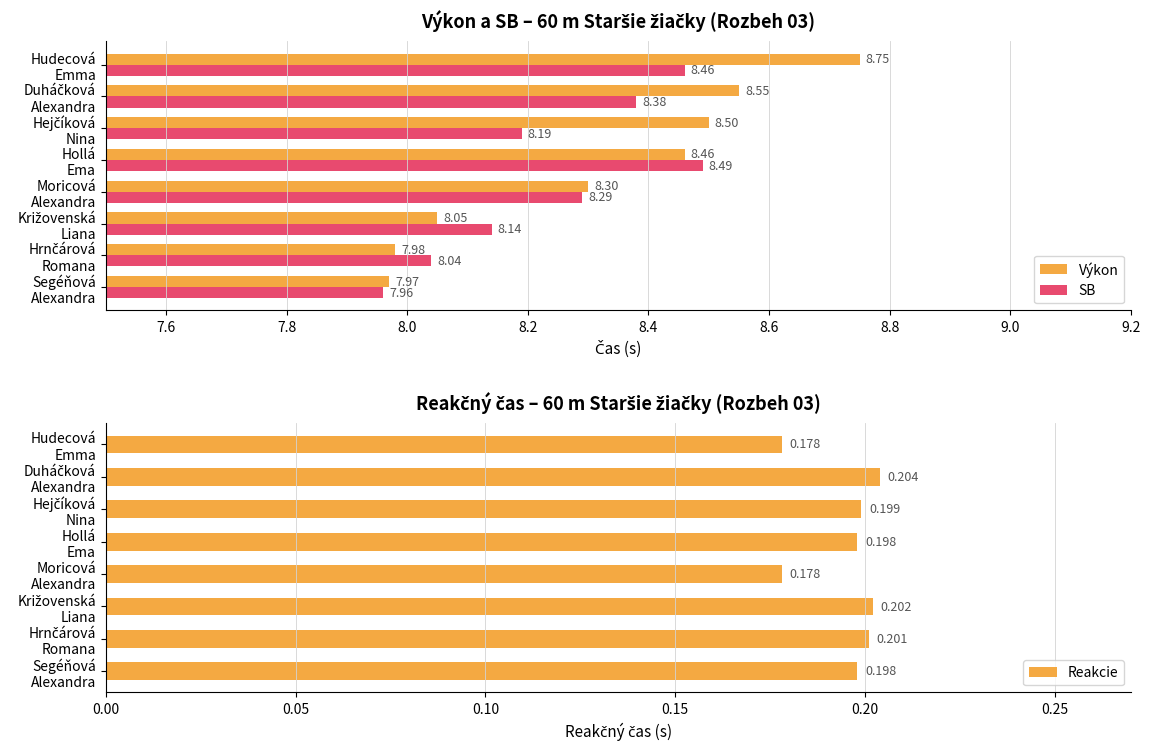

What is the difference between the second highest and minimum values in the SB series?

0.5